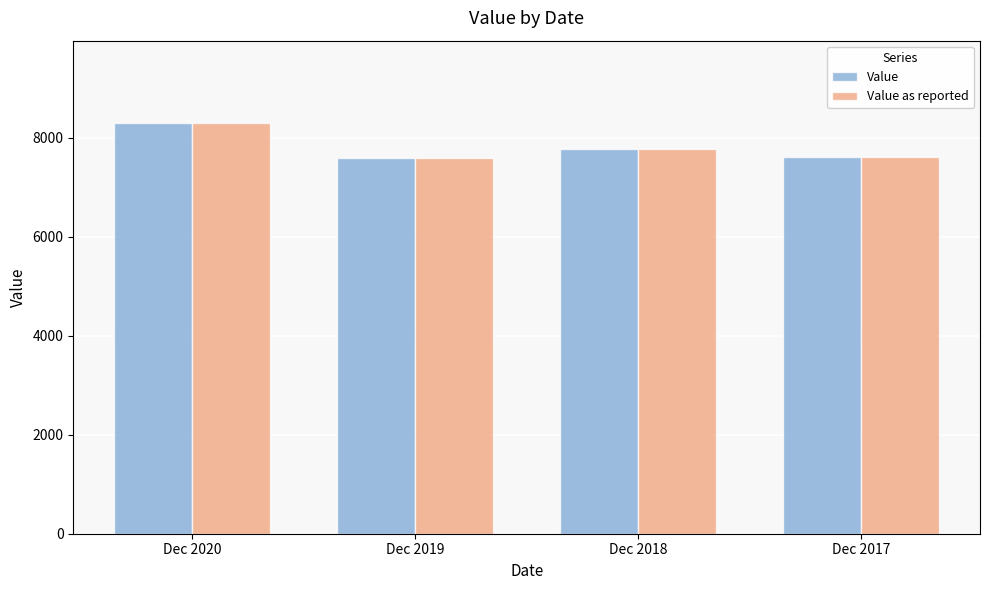

Which label corresponds to the largest value in the chart?

Dec 2020